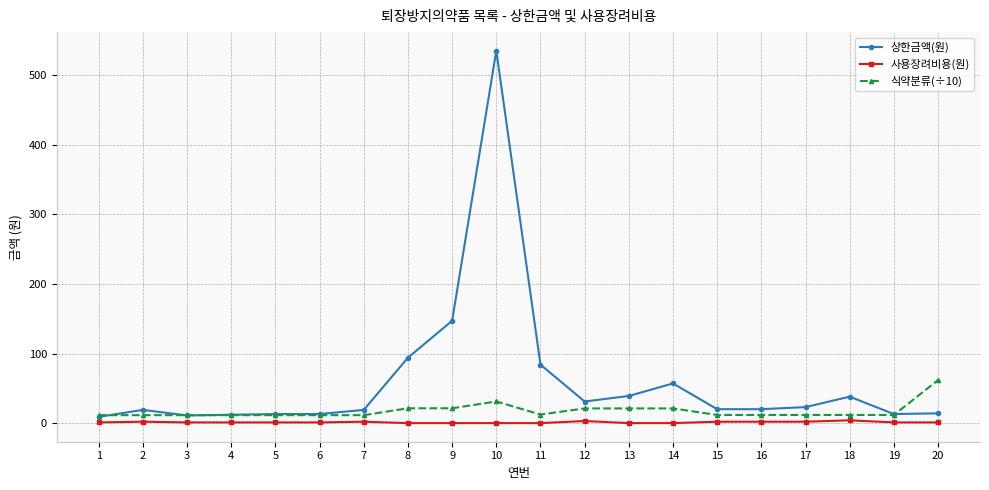

What is the greatest value displayed?

535.0